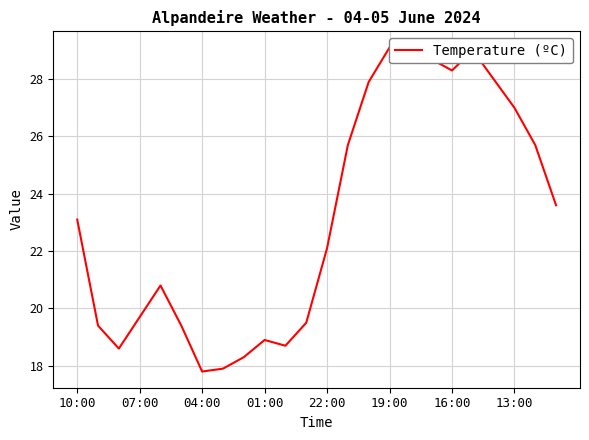

Read the value at 19:00.

29.1